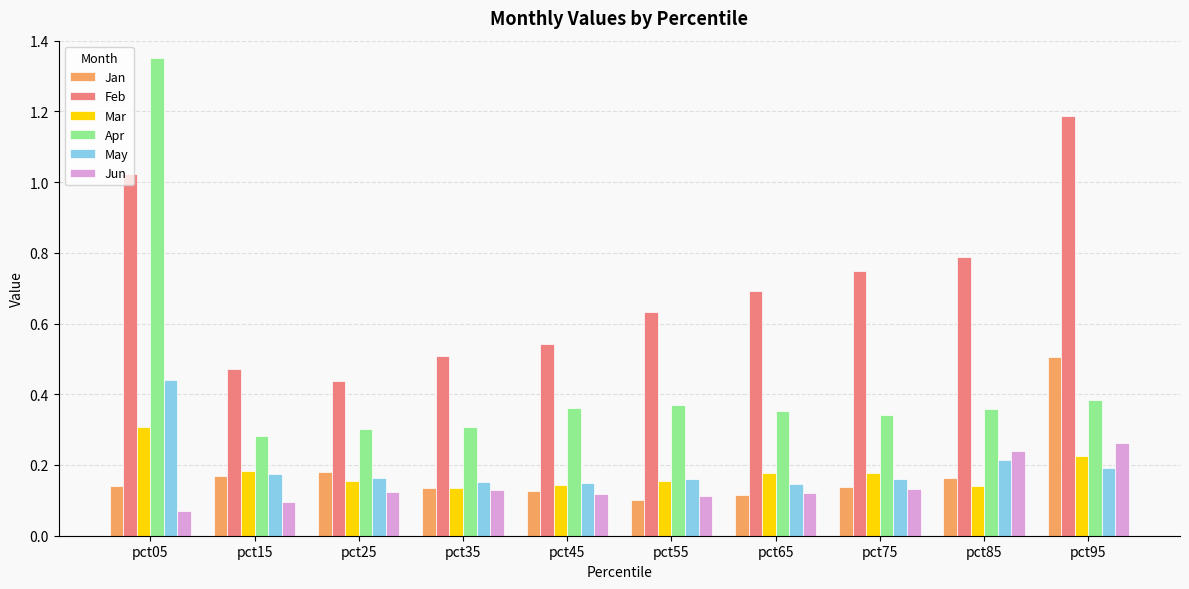

At which category is the sum across all series the highest?

pct05